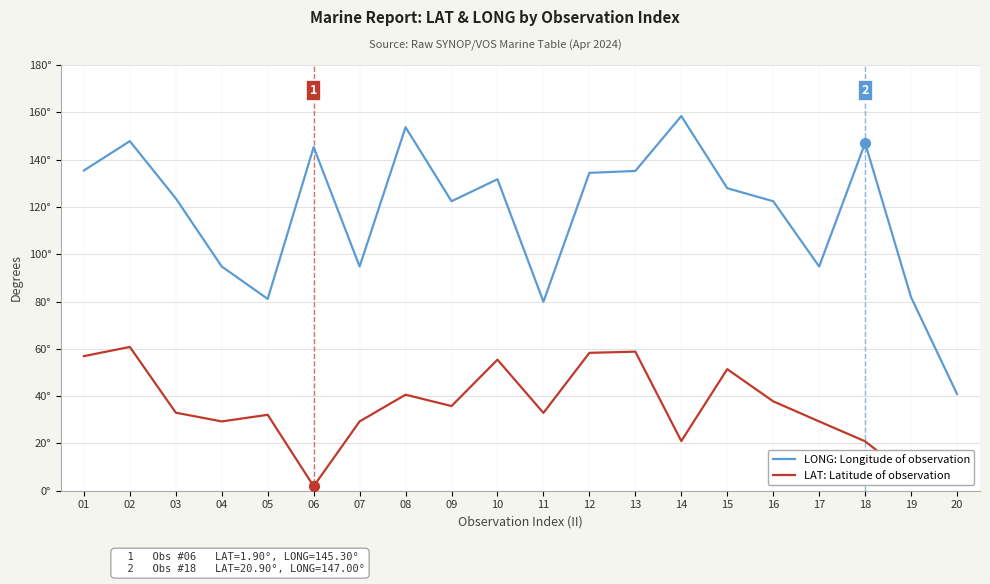

What are all the series names shown in the legend?

LONG: Longitude of observation, LAT: Latitude of observation